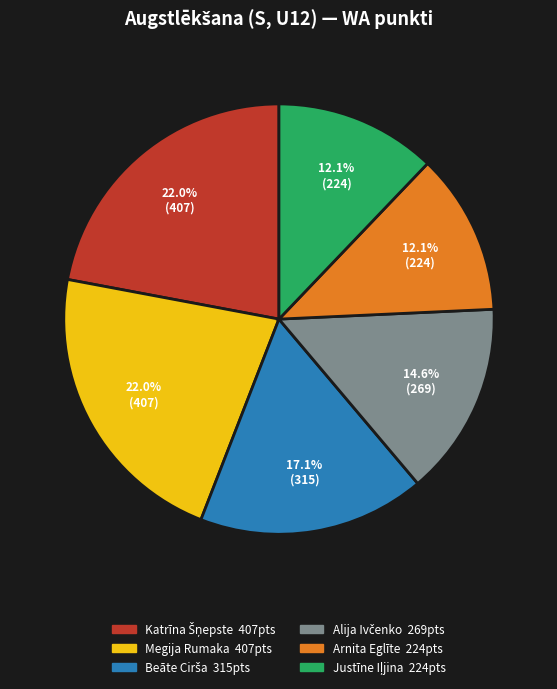

How many slices are in this pie chart?

6